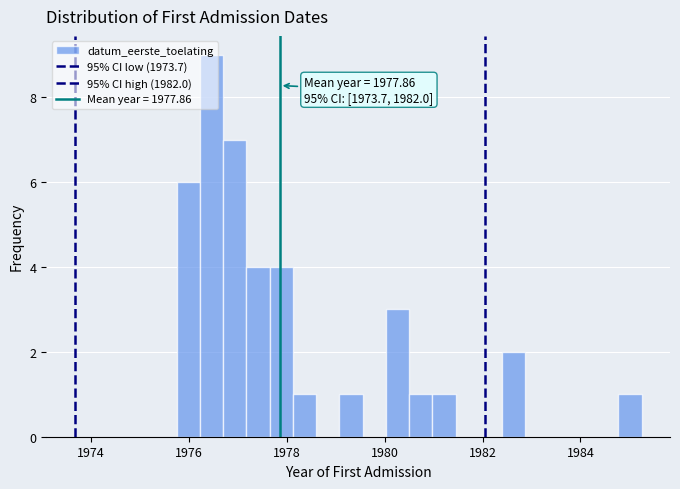

Around what value on the x-axis is the tallest bar? Give the approximate position of its centre, as read against the axis.

1976.4